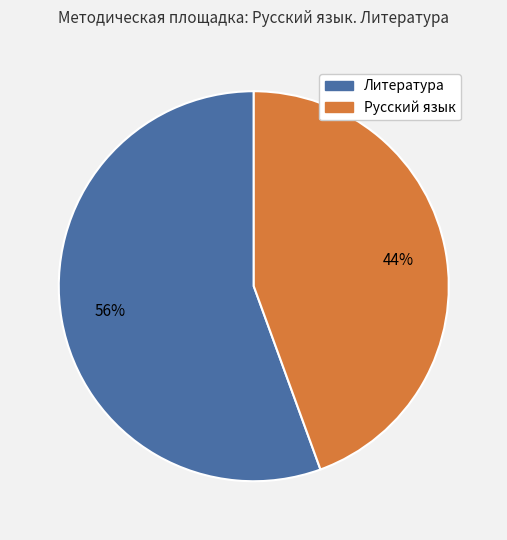

Do Русский язык and Литература together represent more than half of the pie?

Yes